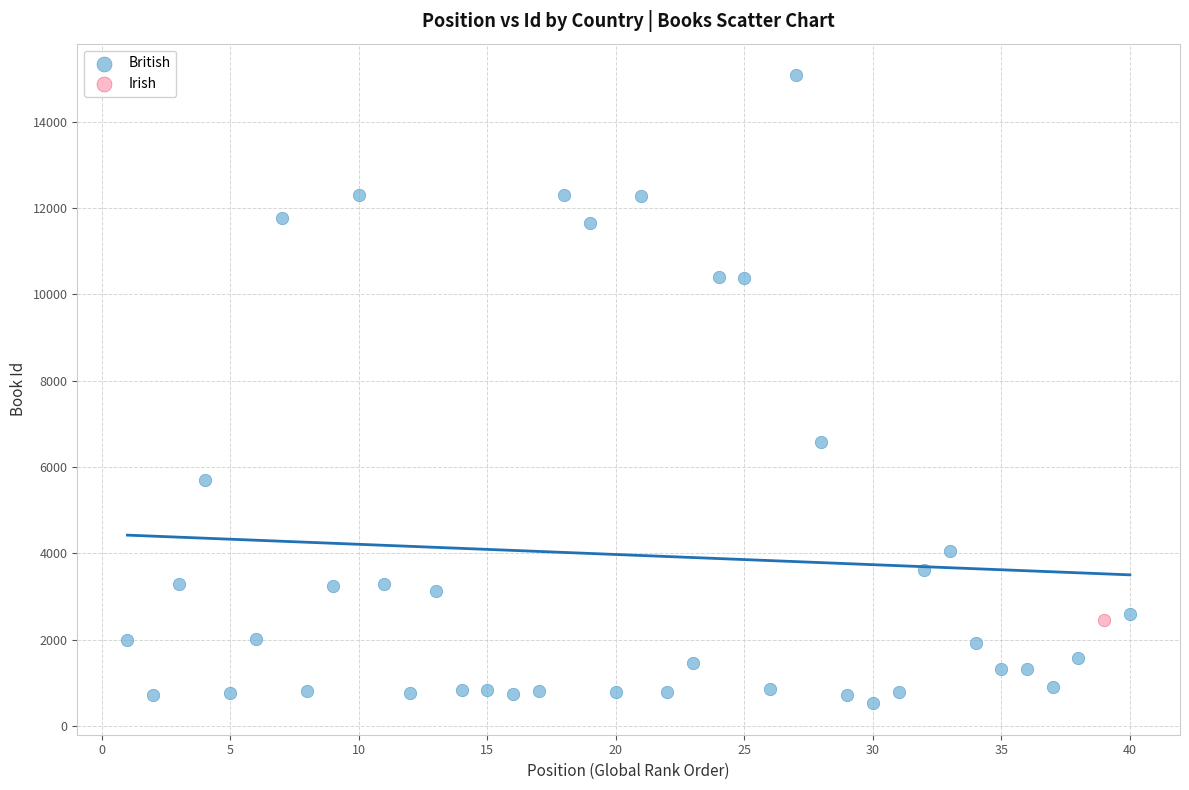

What are all the series names shown in the legend?

British, Irish